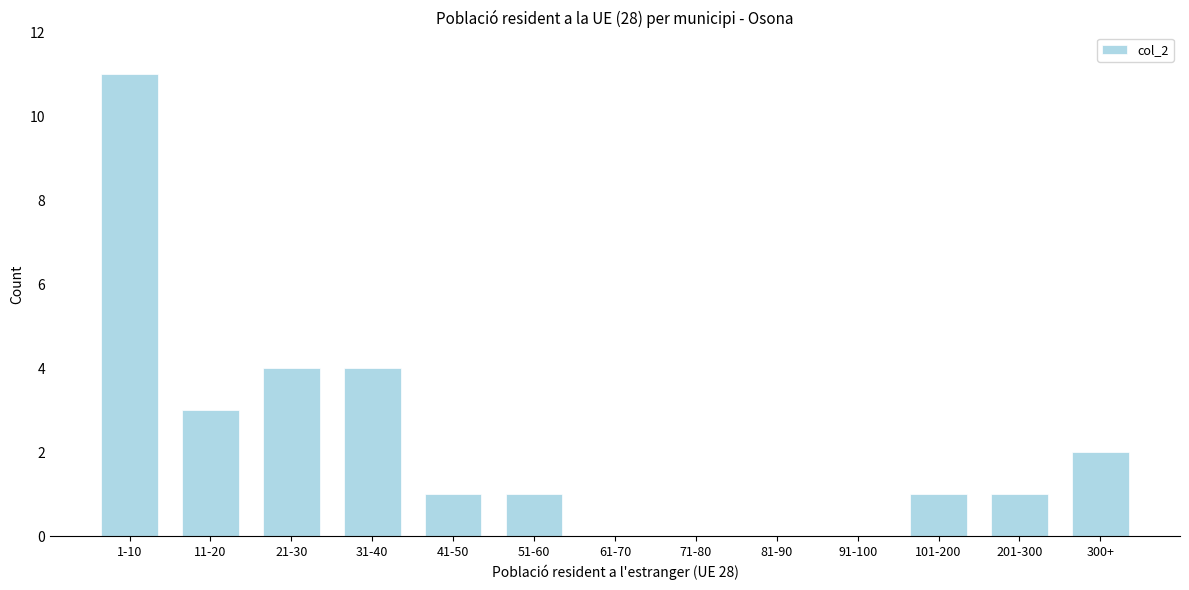

Reading right to left, transcribe all the data shown in this chart.

300+=2	201-300=1	101-200=1	91-100=0	81-90=0	71-80=0	61-70=0	51-60=1	41-50=1	31-40=4	21-30=4	11-20=3	1-10=11